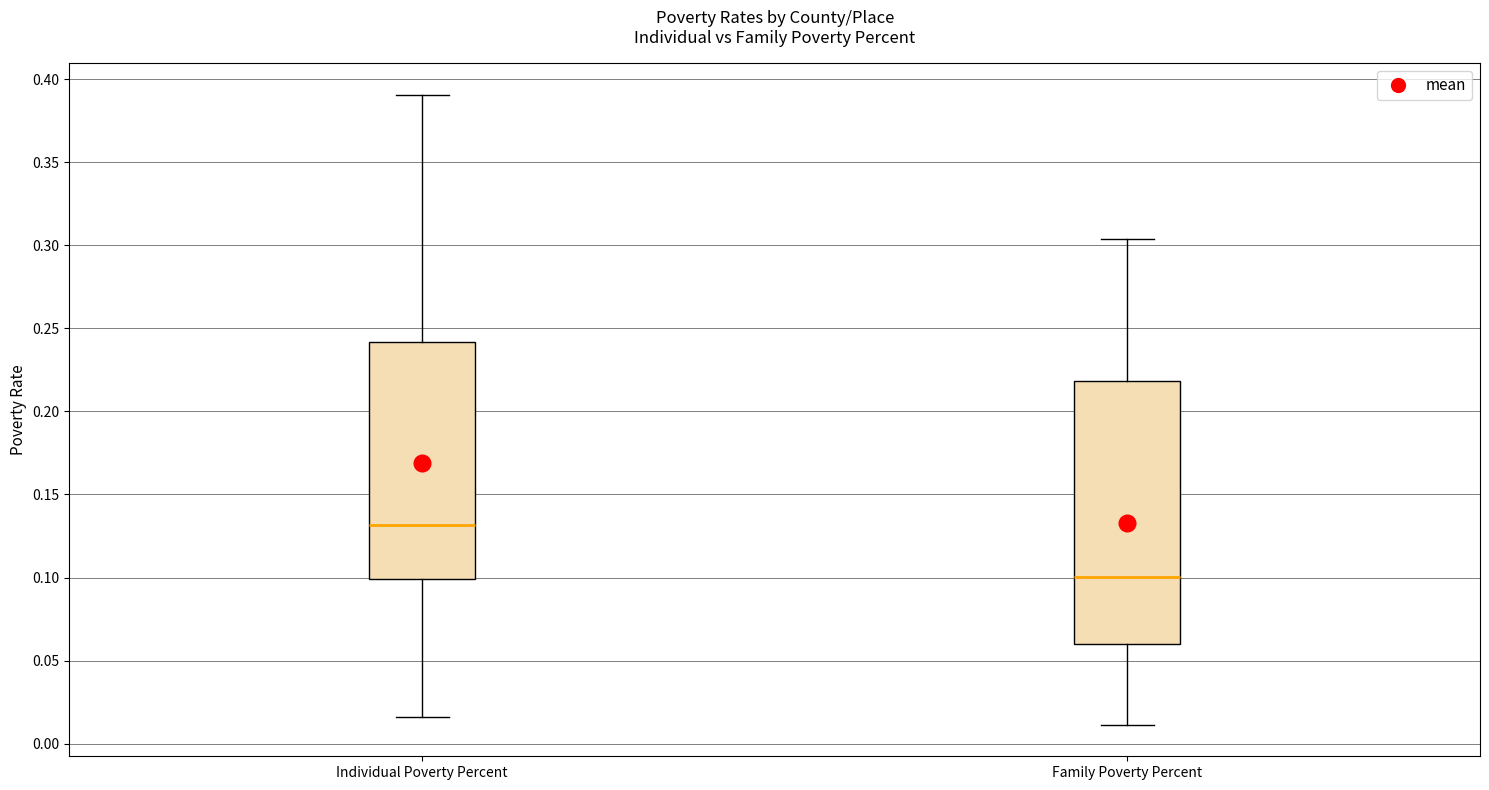

Which box's median line is the highest?

Individual Poverty Percent